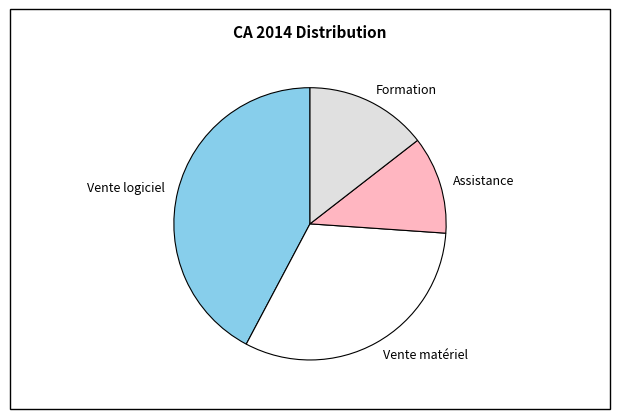

What is the smallest slice in the pie chart?

Assistance